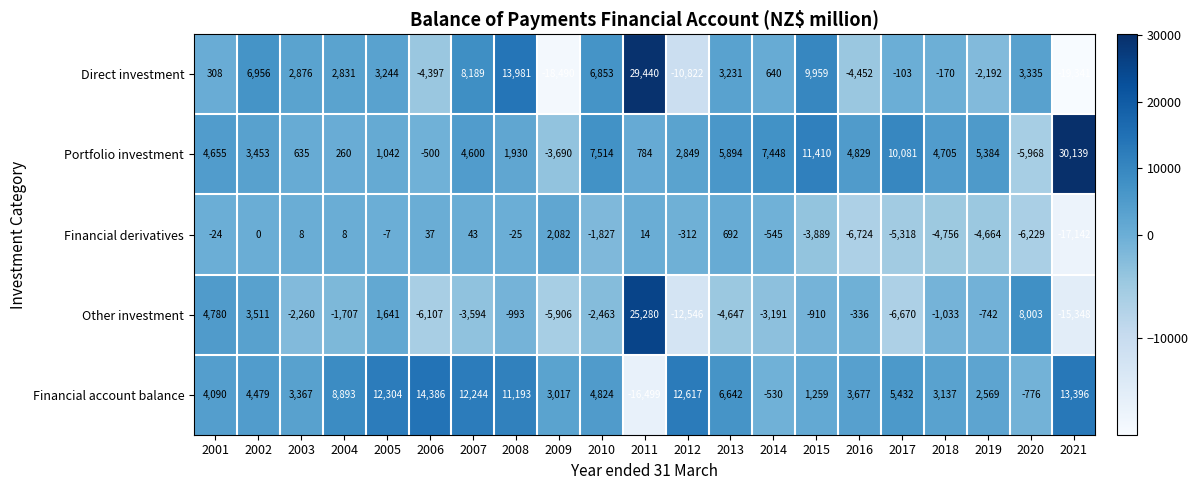

Rank the series at 2019 from highest to lowest value.

Portfolio investment, Financial account balance, Other investment, Direct investment, Financial derivatives